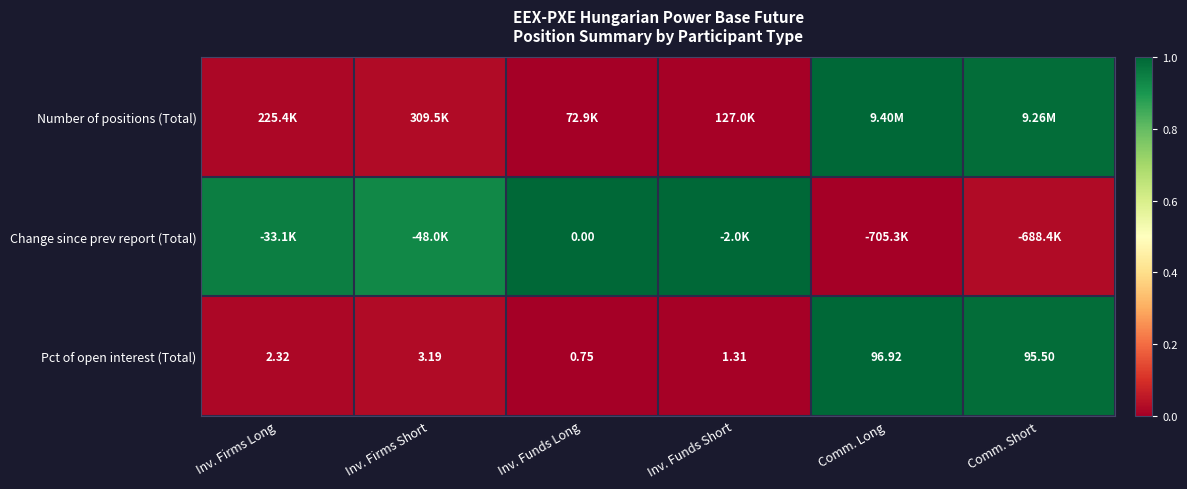

At which label does Pct of open interest (Total) reach its minimum?

Inv. Funds Long